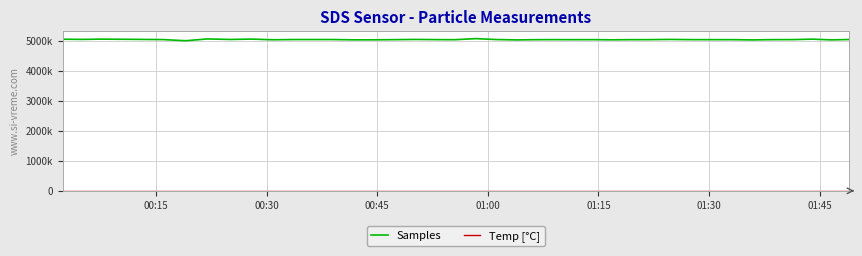

List the series in order of their peak value, highest first.

Samples, Temp [°C]